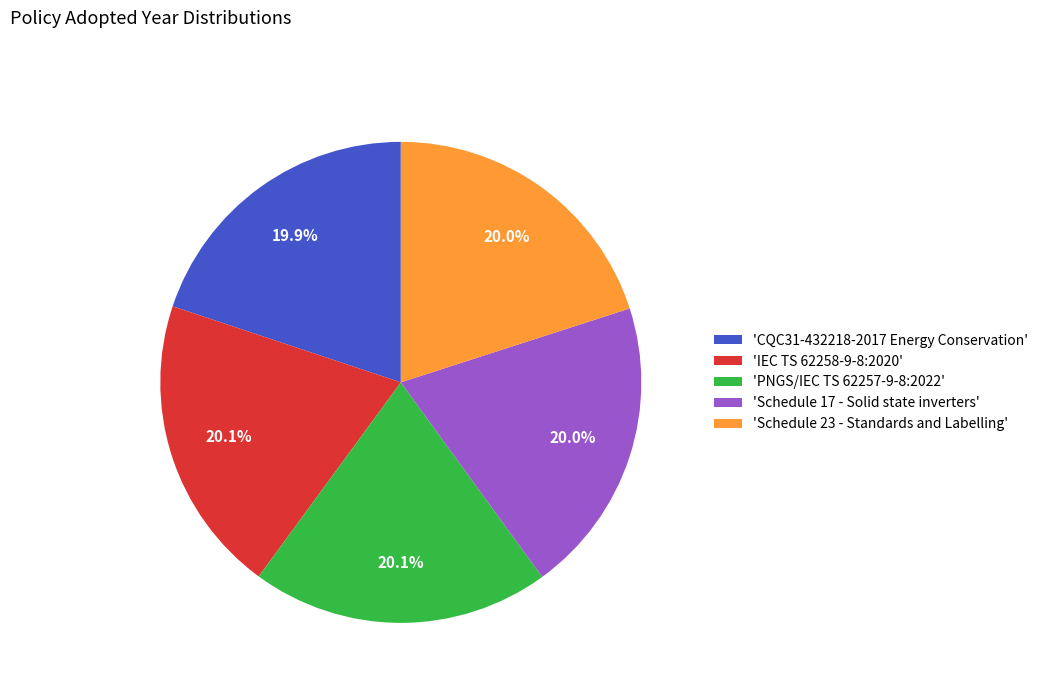

Combined, do 'Schedule 17 - Solid state inverters' and 'Schedule 23 - Standards and Labelling' account for over 50%?

No